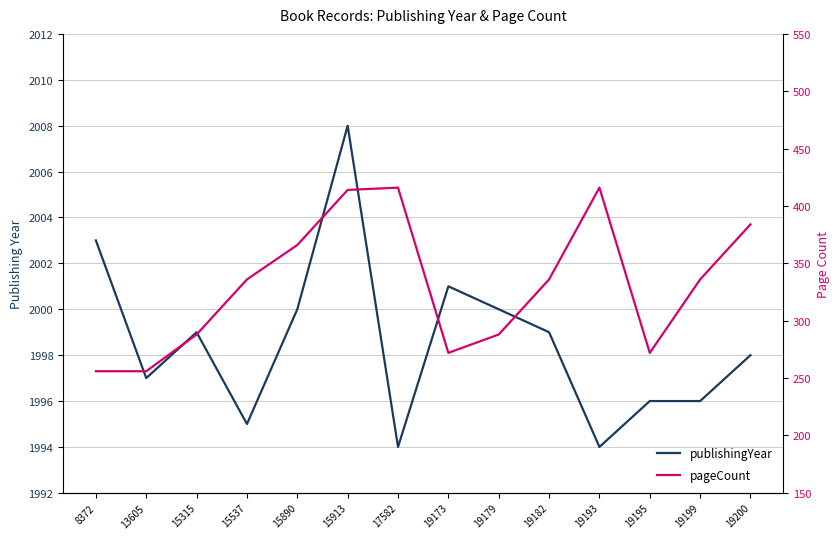

True or false: pageCount and publishingYear intersect in this chart.

False